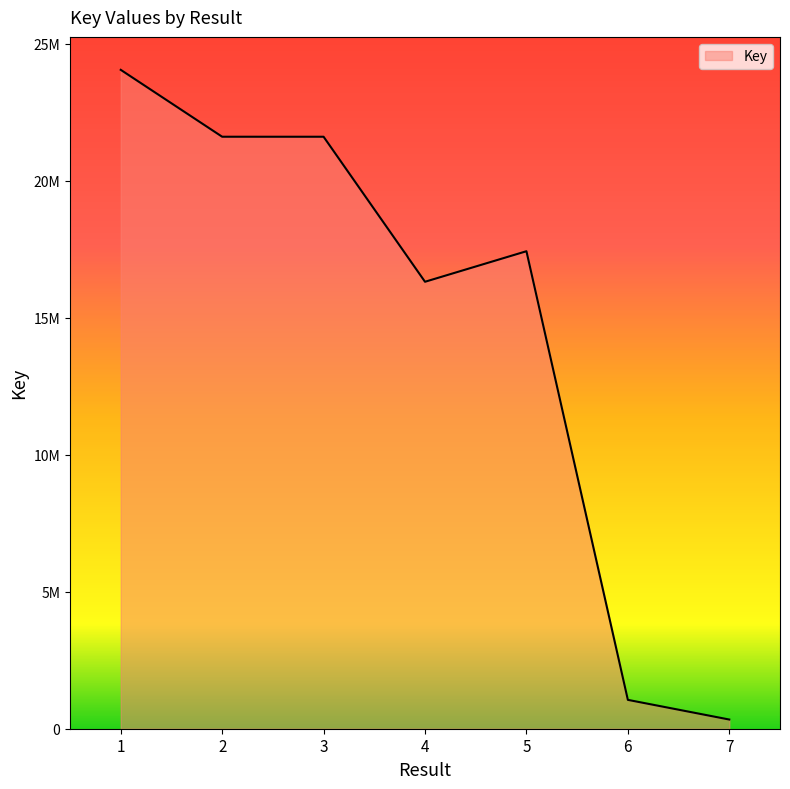

Does the chart display data point markers on the line(s)?

No